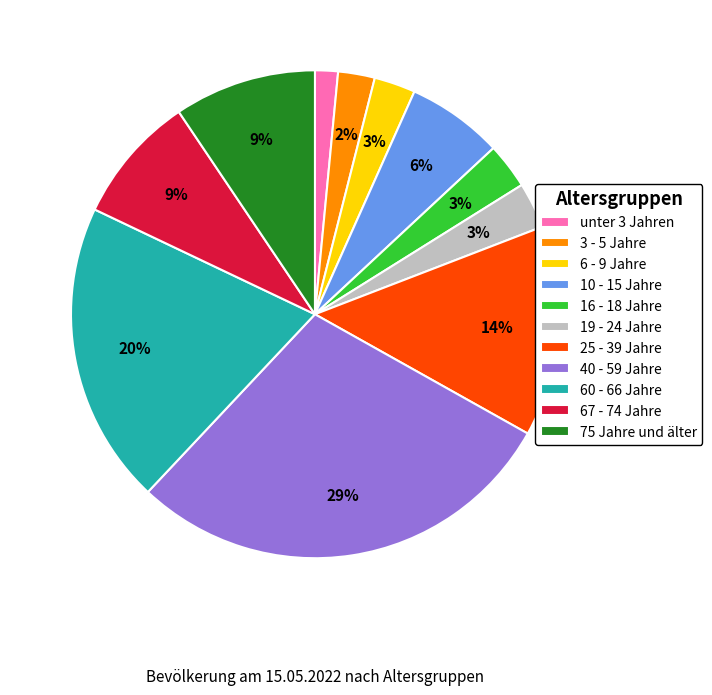

How many segments does this pie chart have?

11